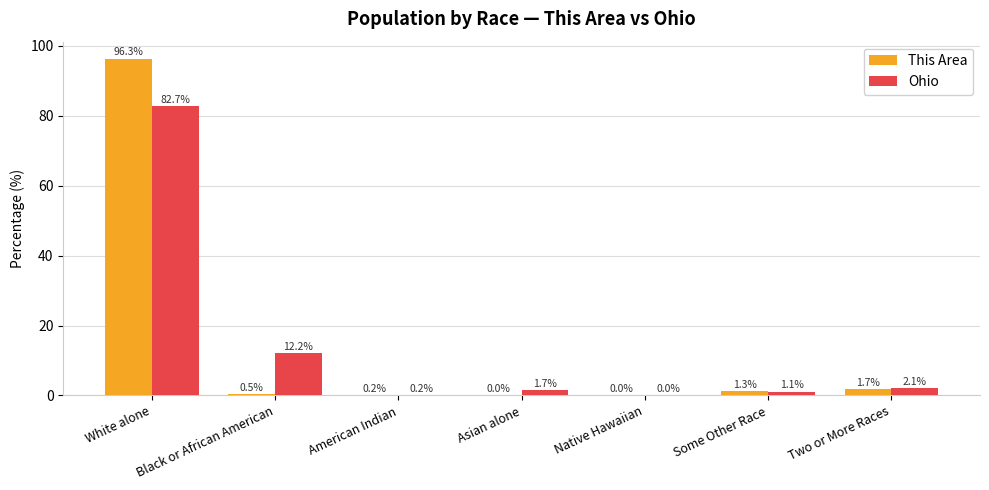

What is the total value across all series at Two or More Races?

3.8